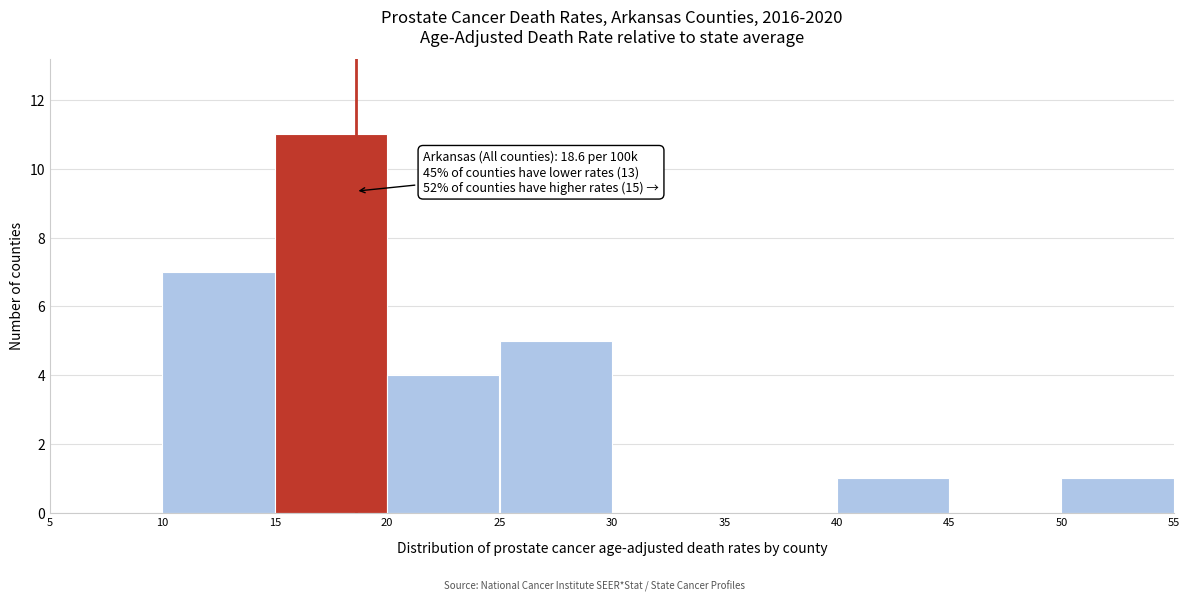

Which range on the x-axis has the tallest bar?

15 to 20